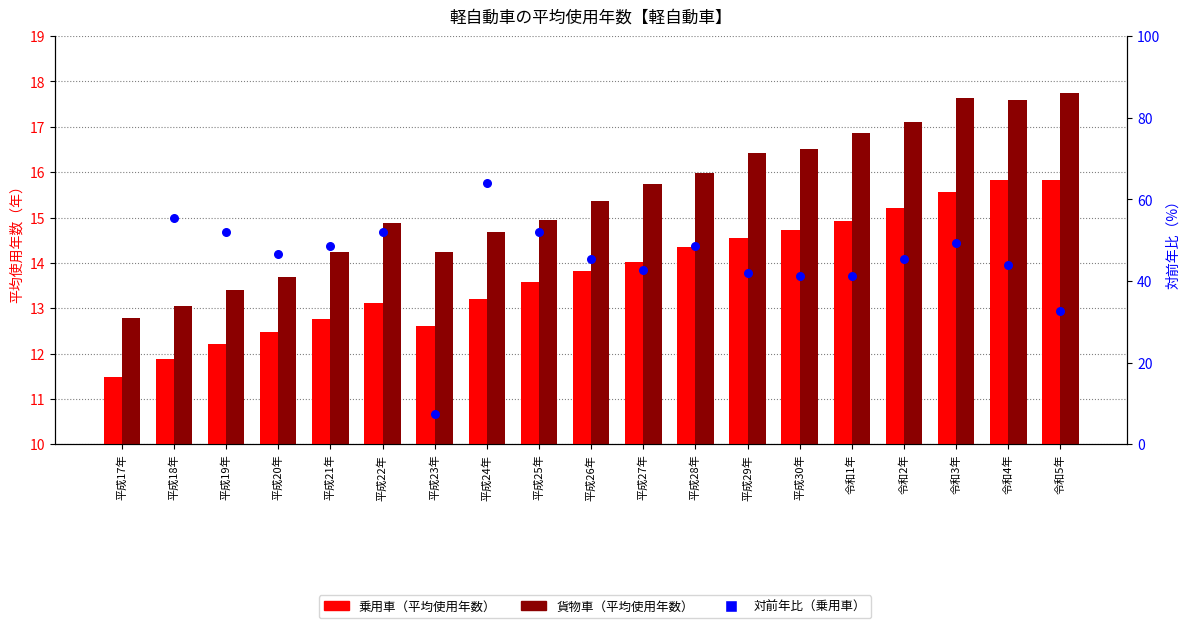

What is the total value across all series at 令和1年?

31.8